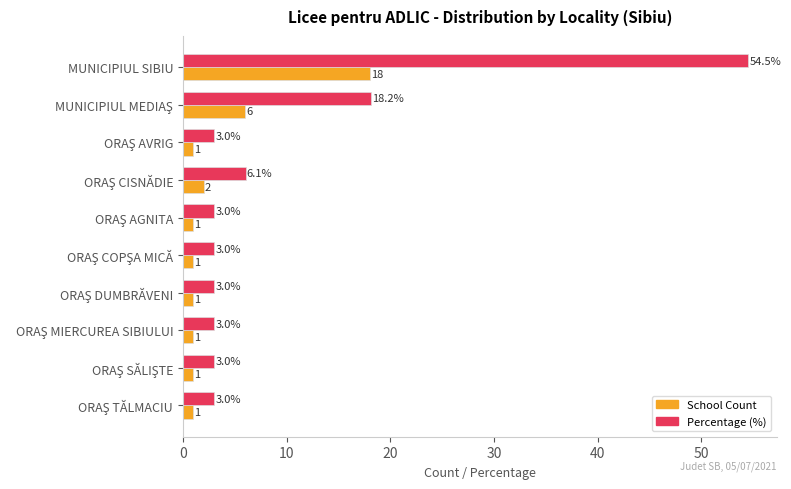

What is the maximum value shown in the chart?

54.5